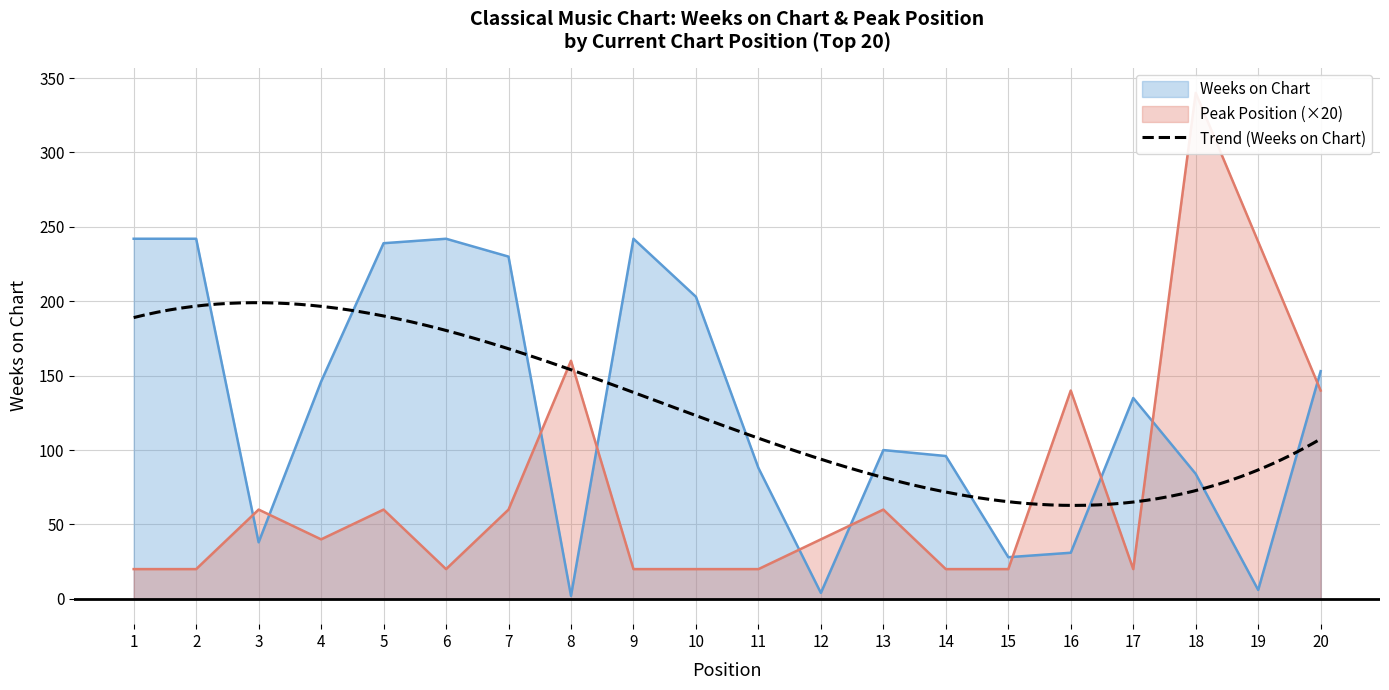

How many interior local peaks does the Peak Position series have?

6